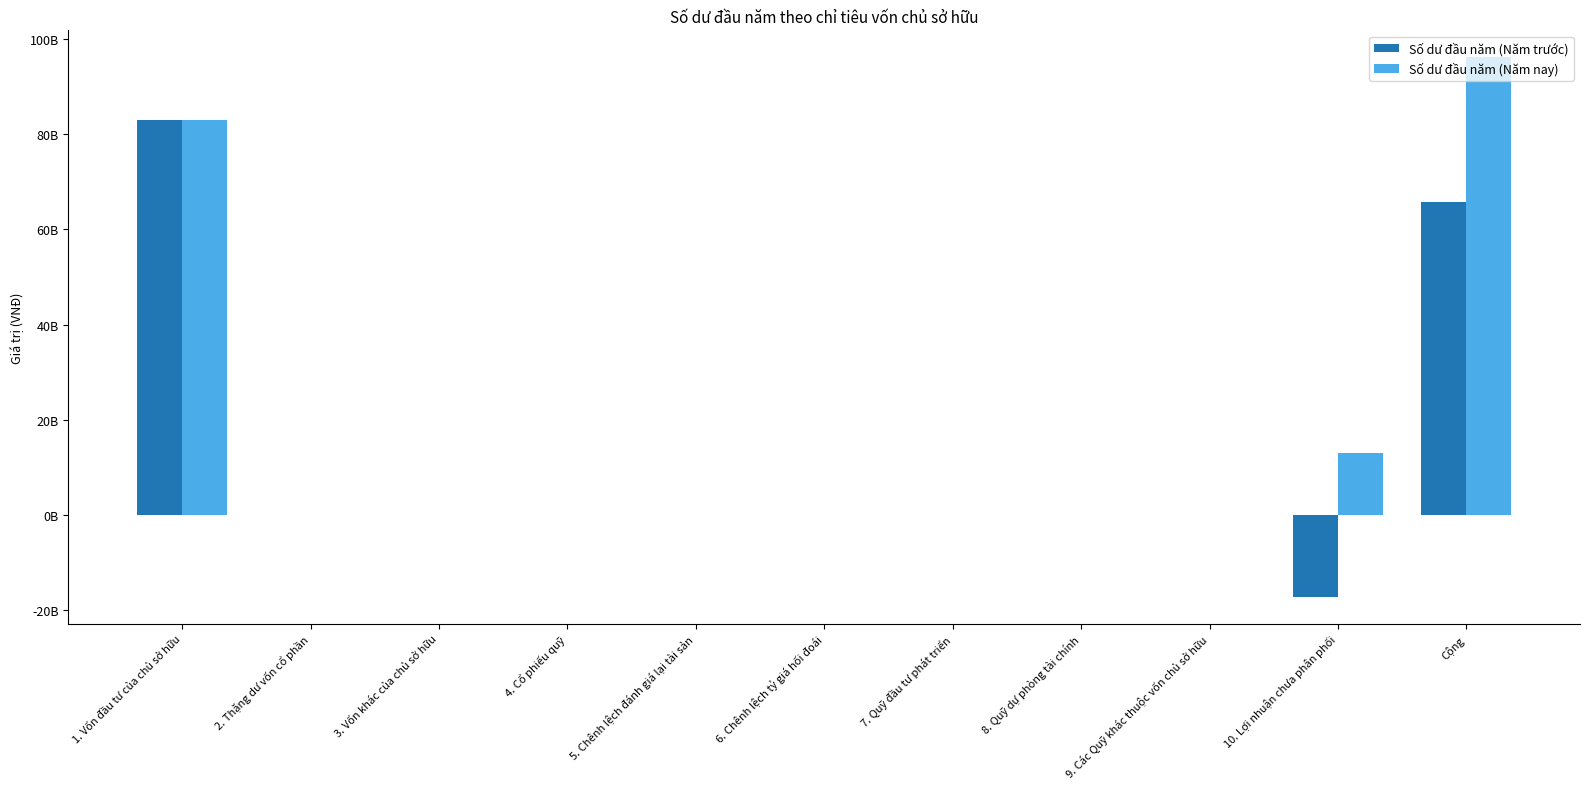

Are the bars horizontal?

No